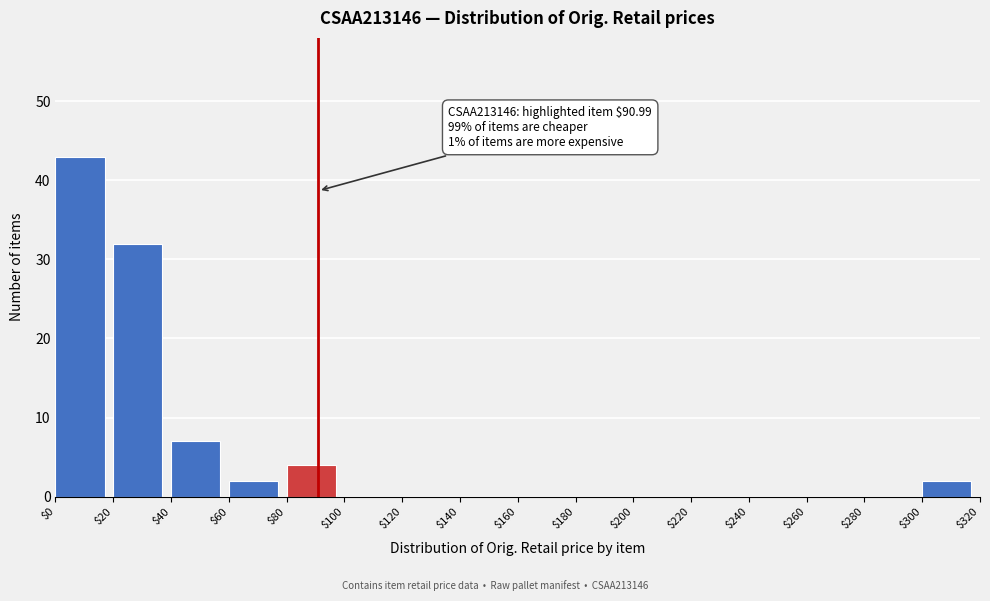

Over which range of the x-axis is the bar tallest?

$0 to $20